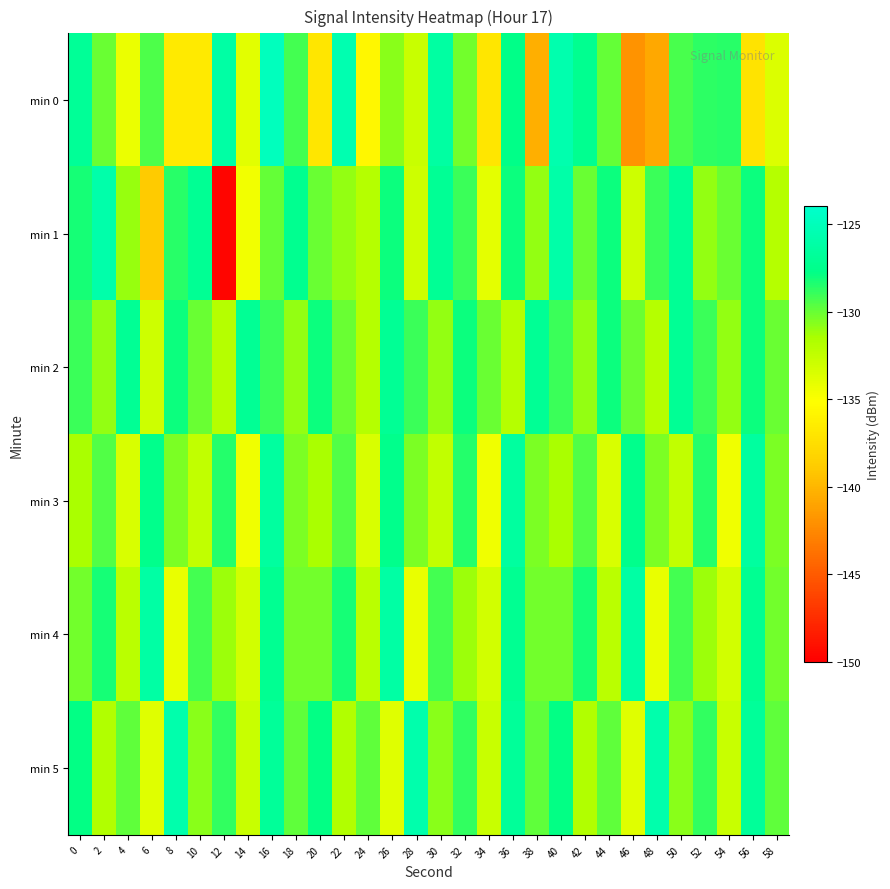

Between 24 and 28, which series saw the biggest shift?

min 5